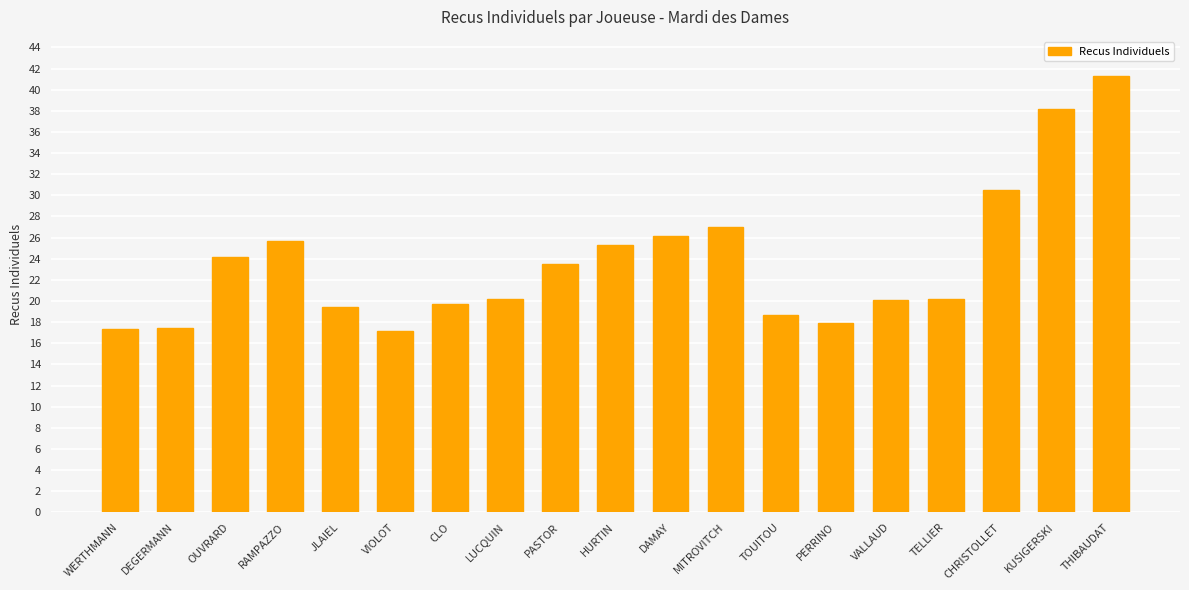

The chart shows a value of 4.5 at VALLAUD. True or false?

False